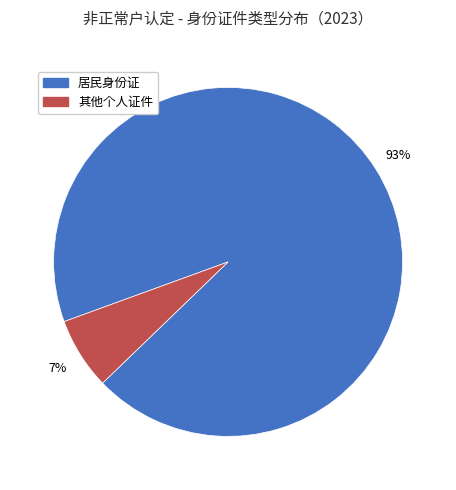

Does 其他个人证件 account for over 50% of the chart?

No